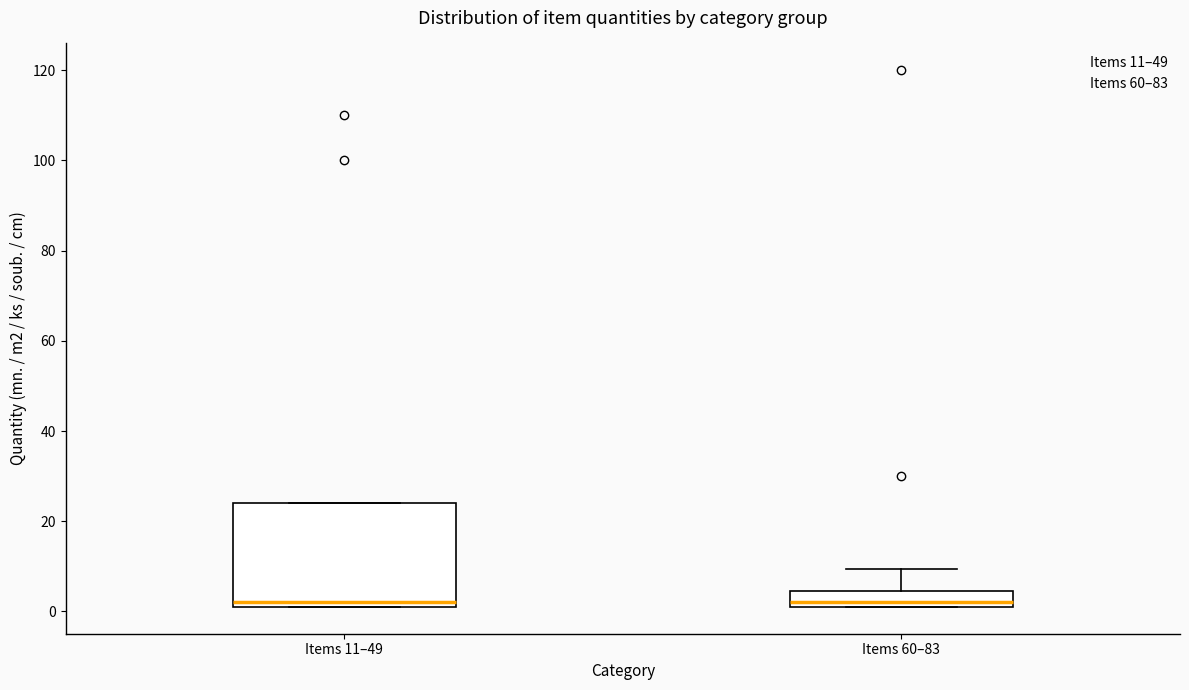

Reading left to right, transcribe this box plot: for each box, give where its median line is, the range the box spans, and where its two whiskers end, as read against the y-axis. The values are not printed on the chart, so give them approximately, as read against the axis.

Items 11–49: median 2 (just above the box's lower edge), box 2 to 24, whiskers 2 to 24
Items 60–83: median 2 (just above the box's lower edge), box 2 to 4, whiskers 2 to 10